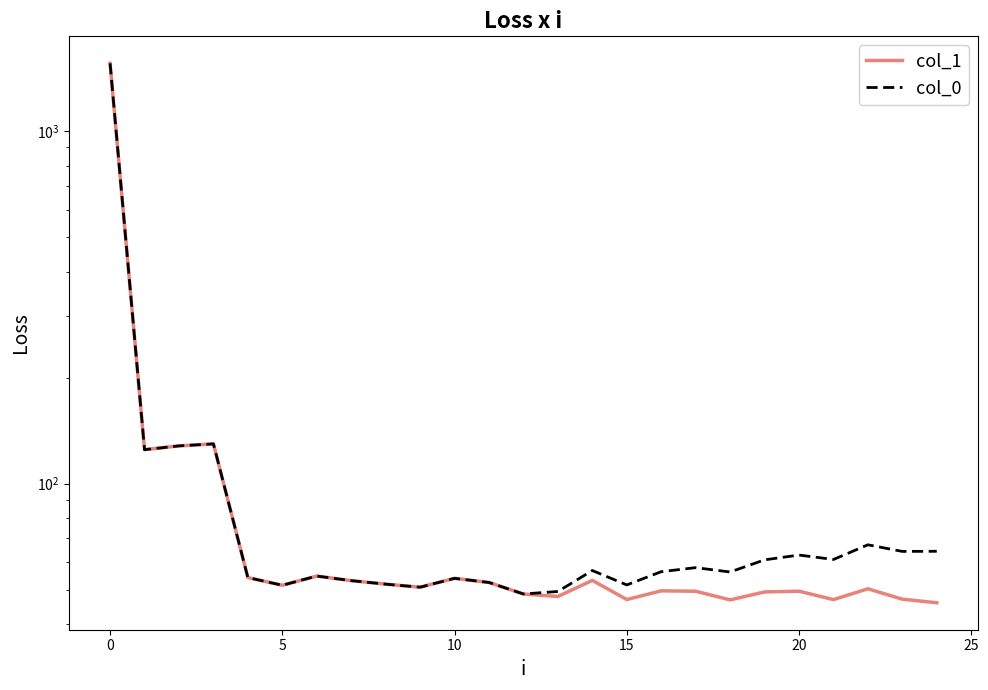

The col_1 series shows 95.9 at 25. True or false?

False